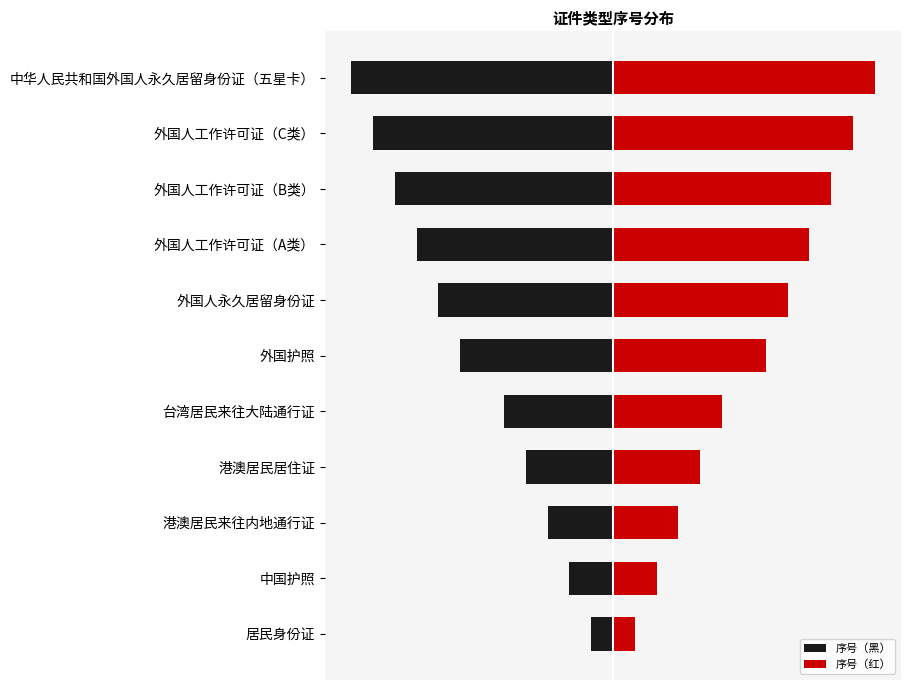

What is the difference between the maximum and minimum values in the 序号（红） series?

11